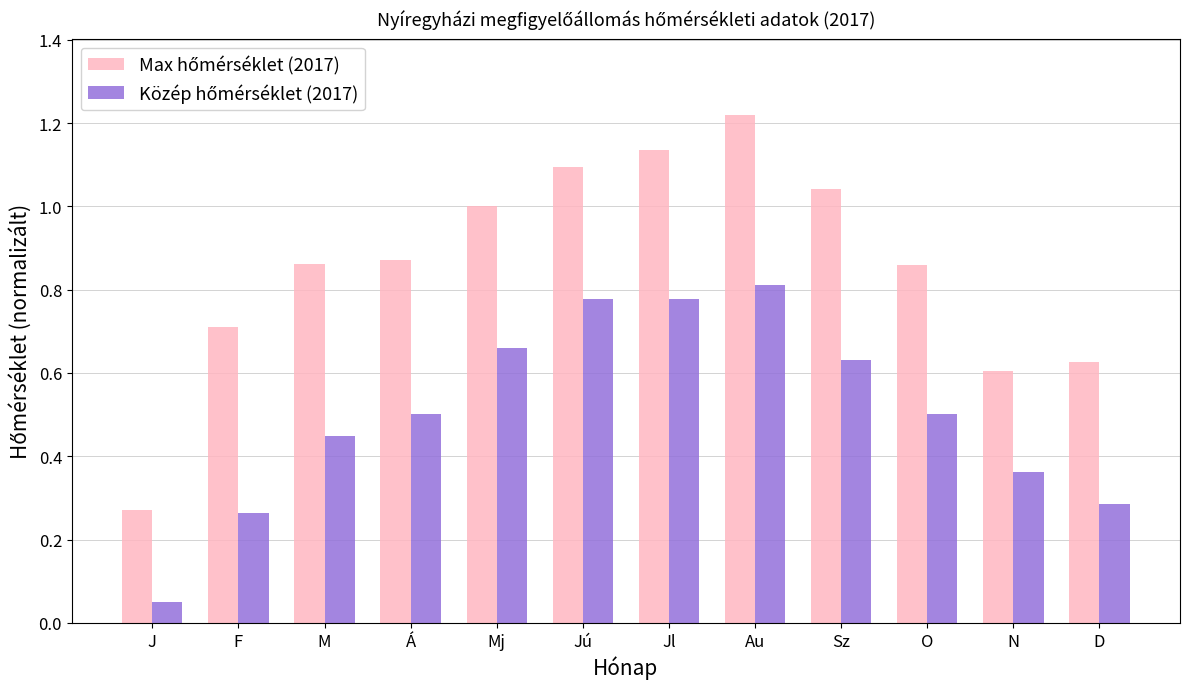

At which category is the sum across all series the highest?

Au